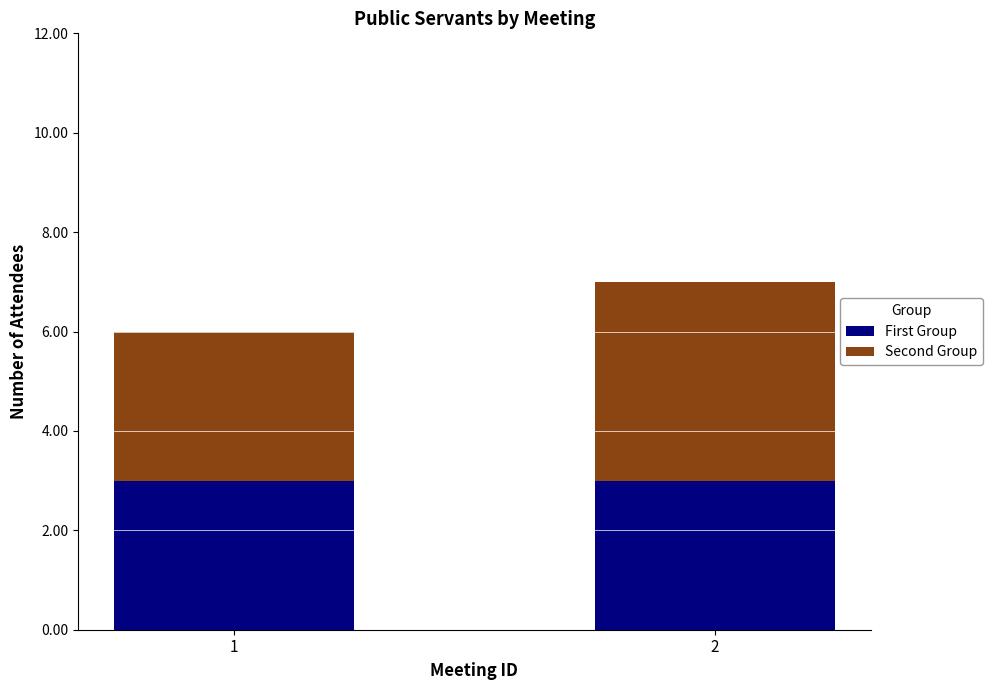

What is the sum of the First Group values at 1 and 2?

6